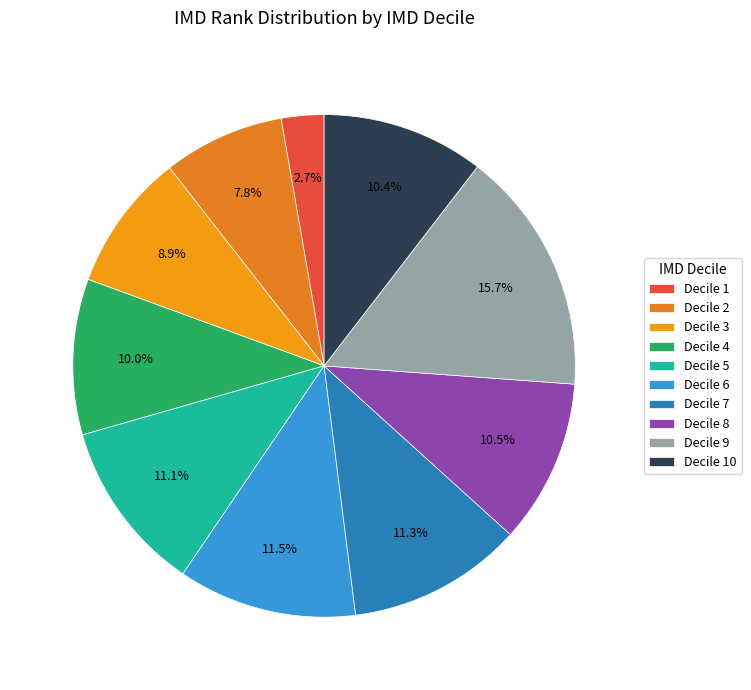

Is there a majority slice in this chart?

No